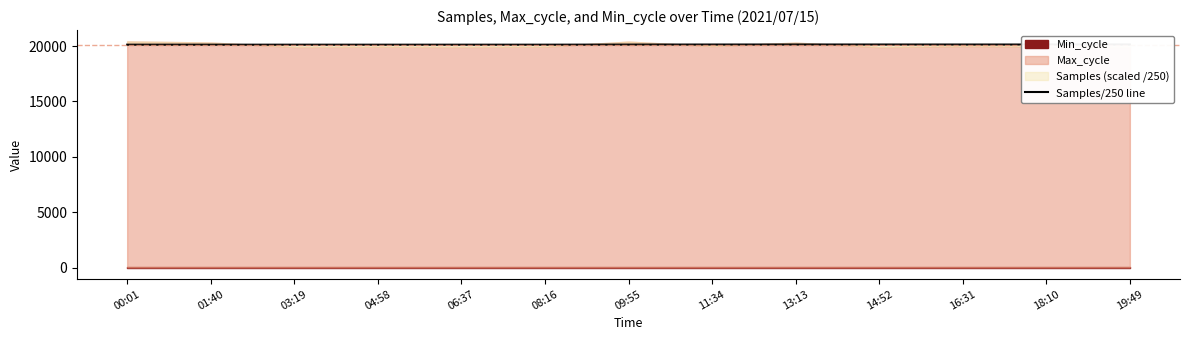

What position from the left is 09:55?

7